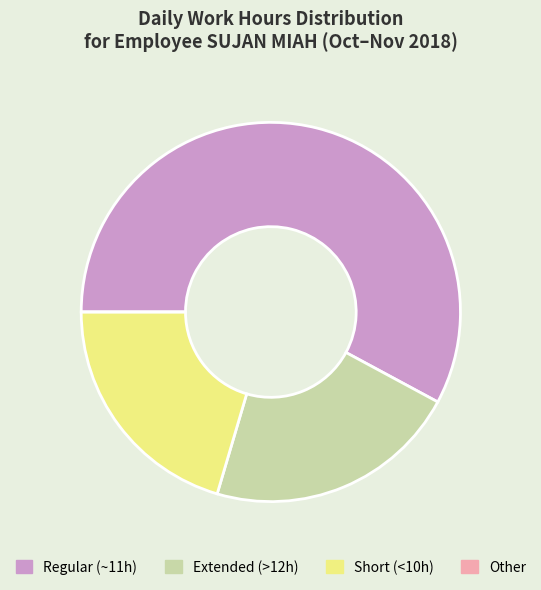

What is the ratio of the value at Extended (>12h) to the value at Short (<10h)?

1.1